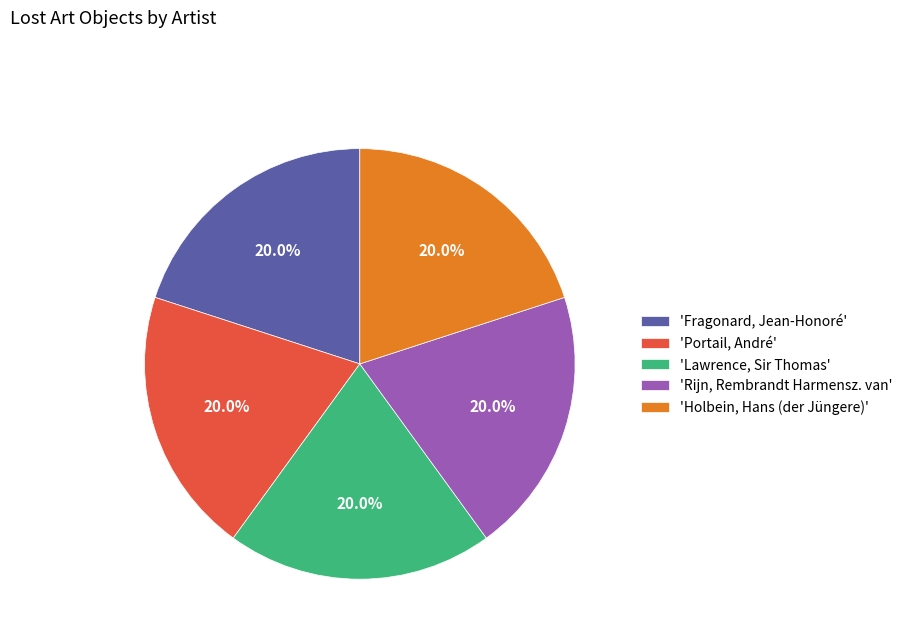

How many slices are in this pie chart?

5